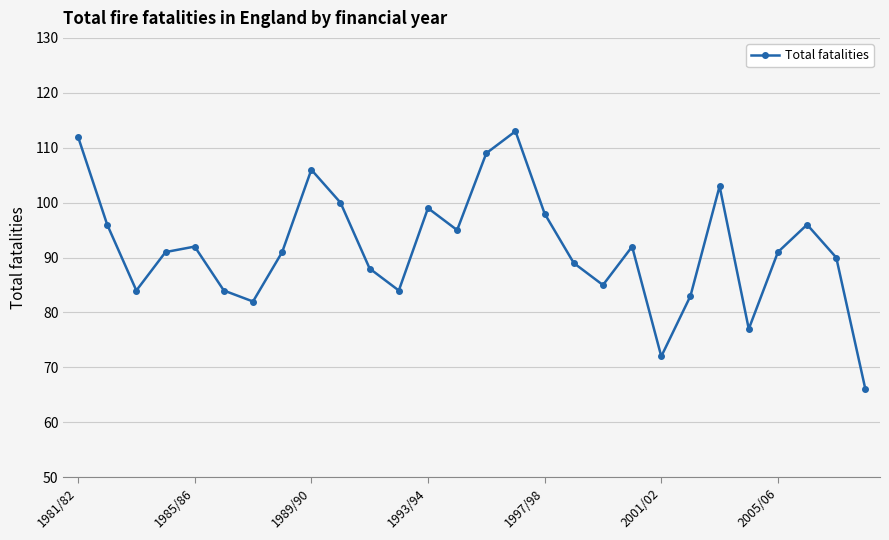

How many interior local peaks (higher than both neighbors) does the data have?

7